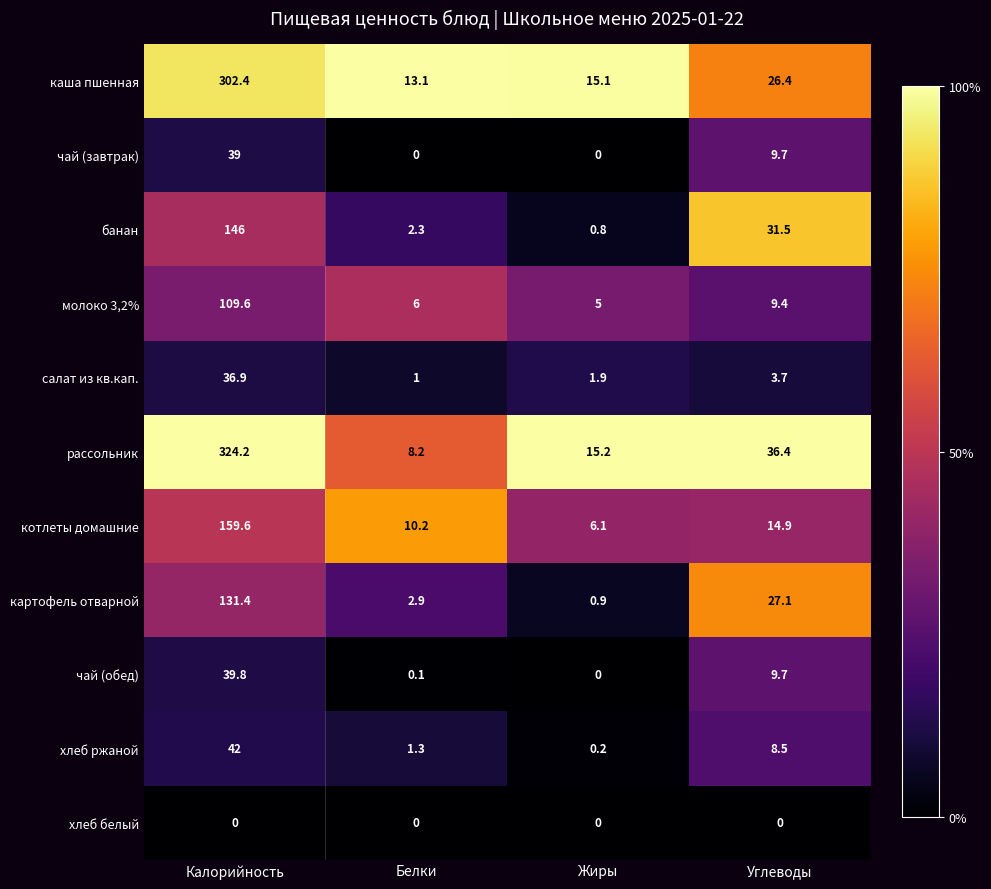

What is the total value across all series at Калорийность?

1330.9